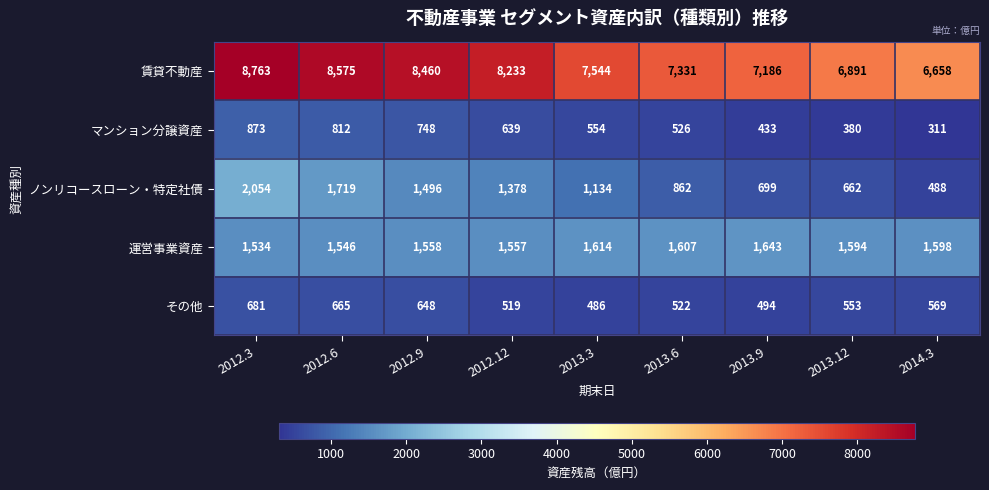

Rank the series at 2013.3 from lowest to highest value.

その他, マンション分譲資産, ノンリコースローン・特定社債, 運営事業資産, 賃貸不動産